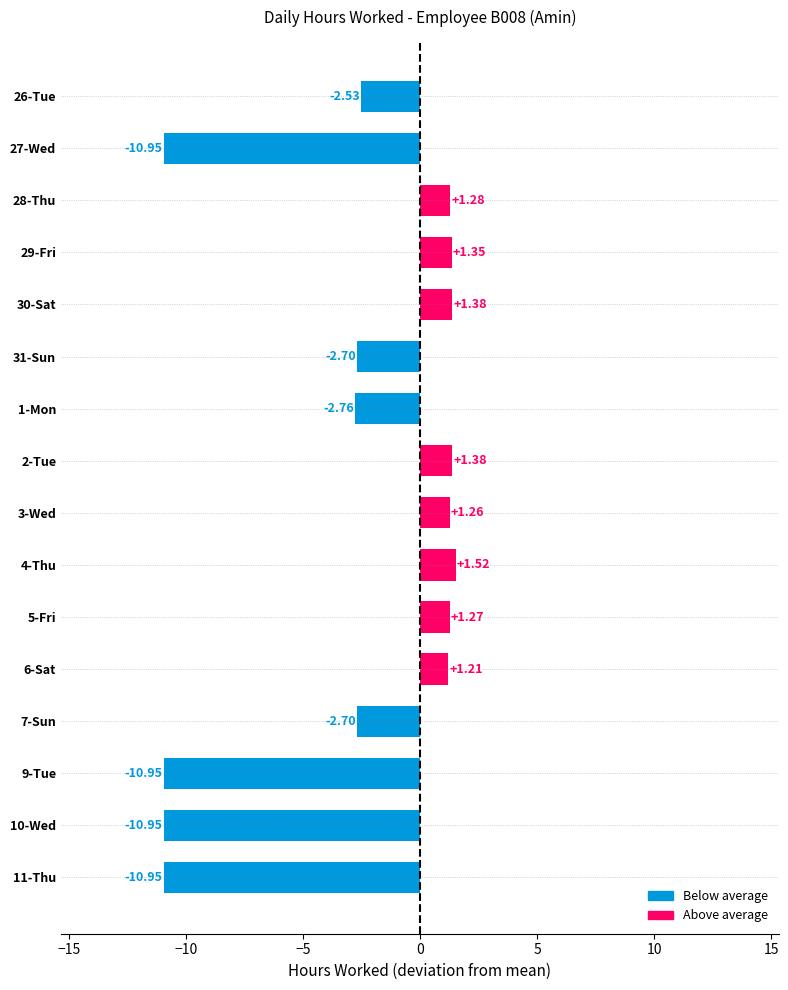

Which has a higher value, 3-Wed or 7-Sun?

3-Wed